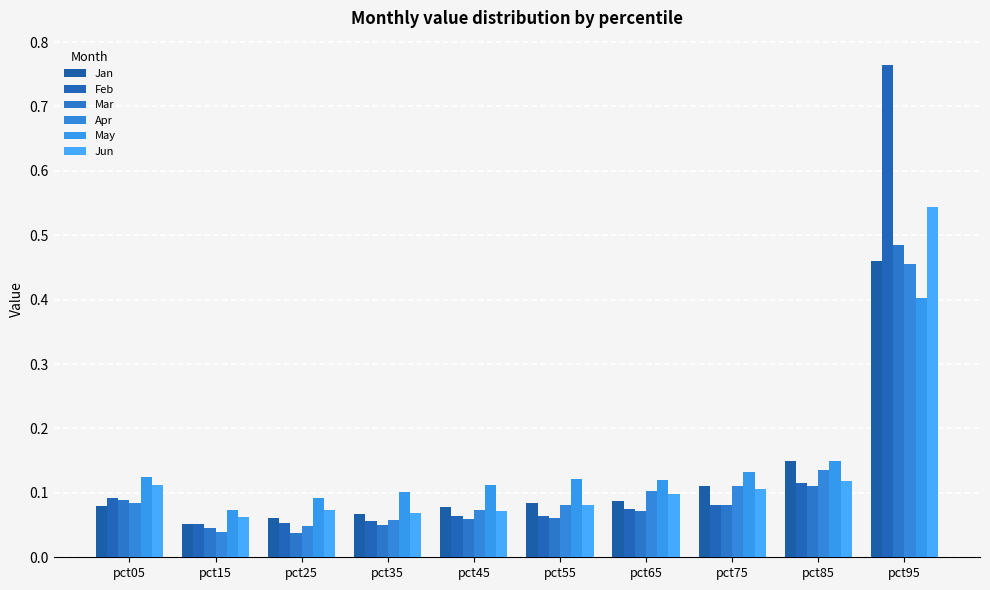

What is the value of the Jan bar at the 4th from the left?

0.1